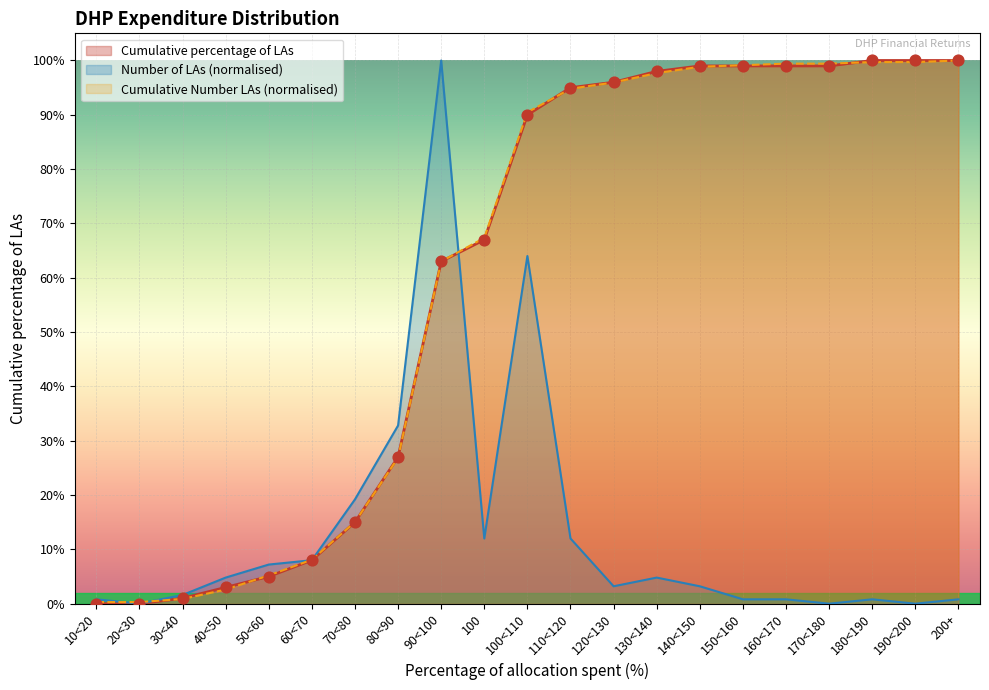

Which series contains the lowest Y value?

Number of LAs